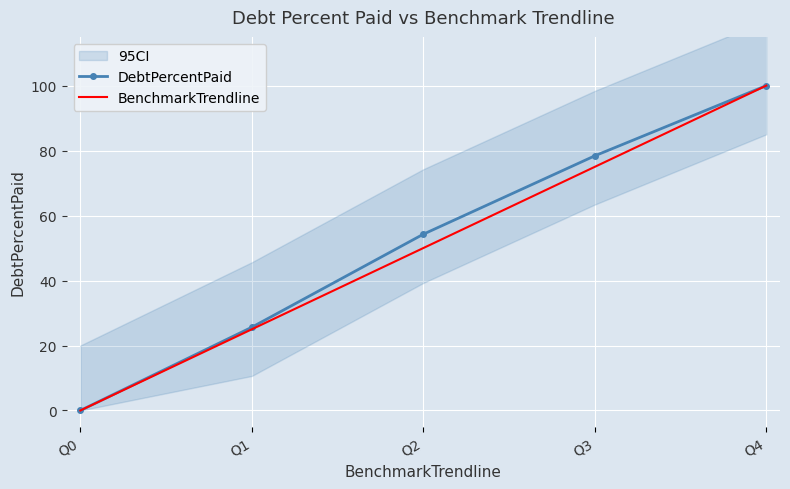

Rank the series by their average value, from lowest to highest.

BenchmarkTrendline, DebtPercentPaid